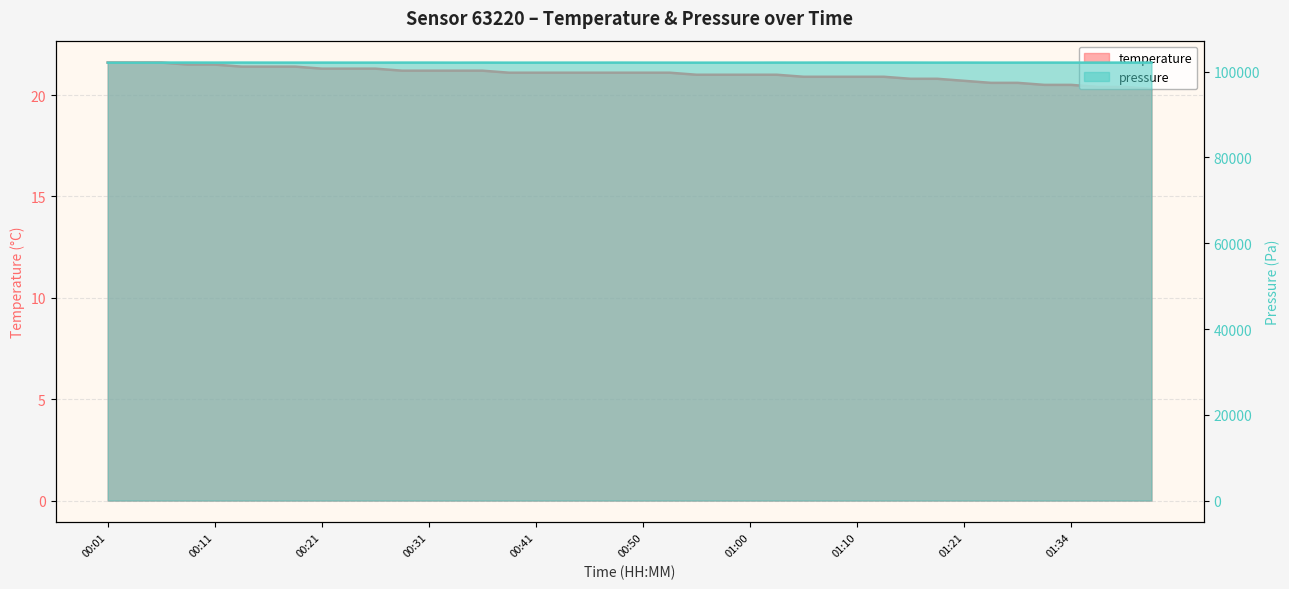

How many series are shown in this chart?

2